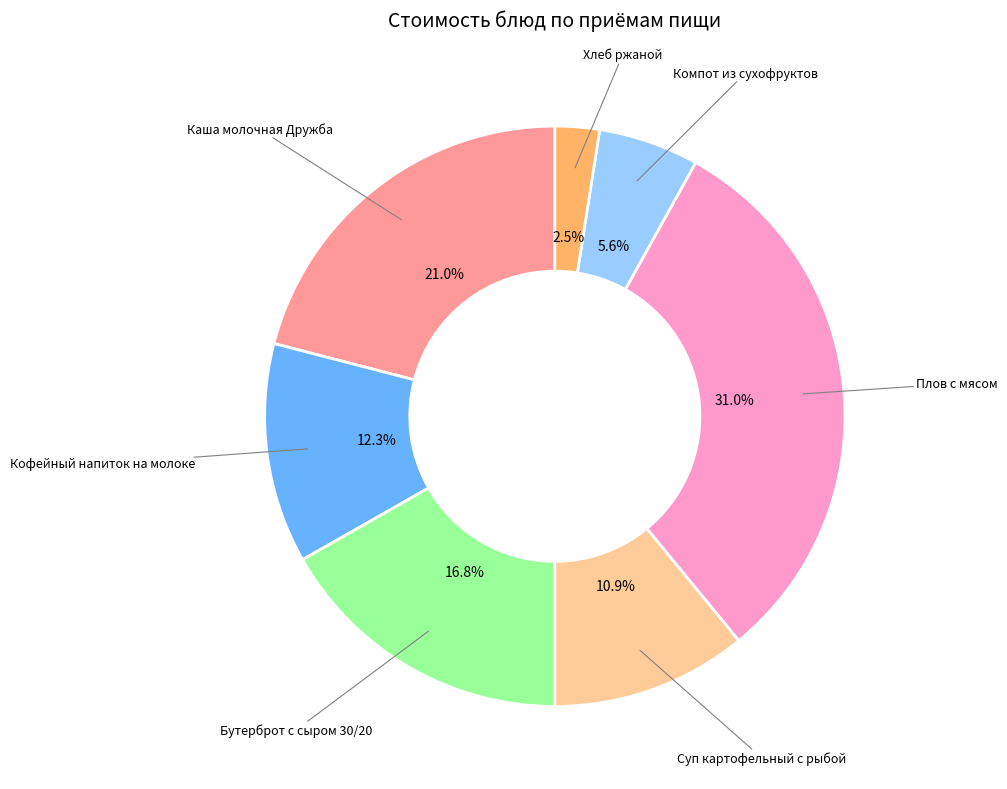

Is there any slice that represents more than half of the pie?

No